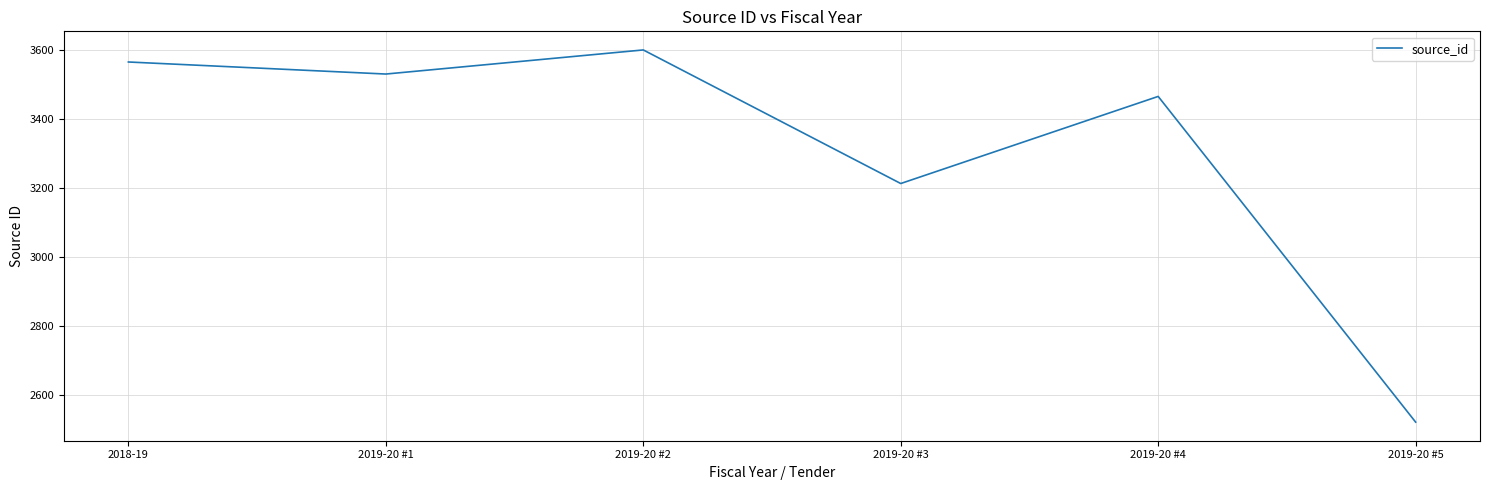

How many categories are shown in the chart?

6